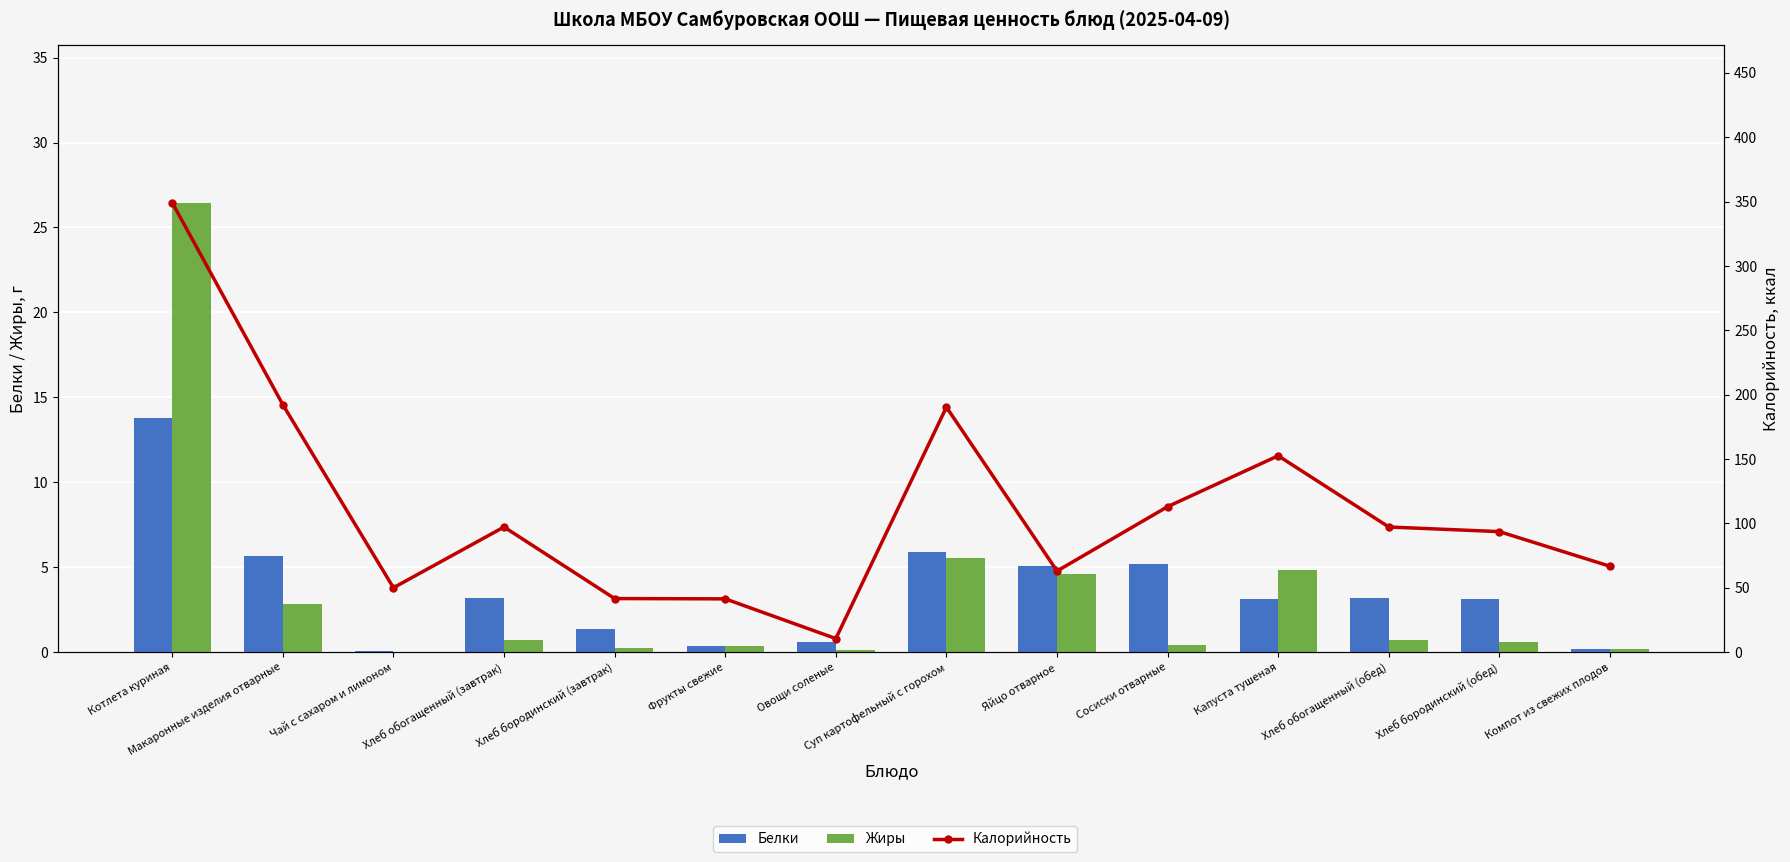

Reading left to right, list all the values displayed in this chart.

Белки: 13.8	5.6	0.1	3.2	1.4	0.3	0.6	5.9	5.1	5.2	3.1	3.2	3.1	0.2
Жиры: 26.5	2.8	0.0	0.7	0.3	0.3	0.1	5.5	4.6	0.4	4.9	0.7	0.6	0.2
Калорийность: 349.2	192.2	50.0	97.2	41.6	41.4	10.5	190.3	63.0	113.0	152.5	97.2	93.6	66.7